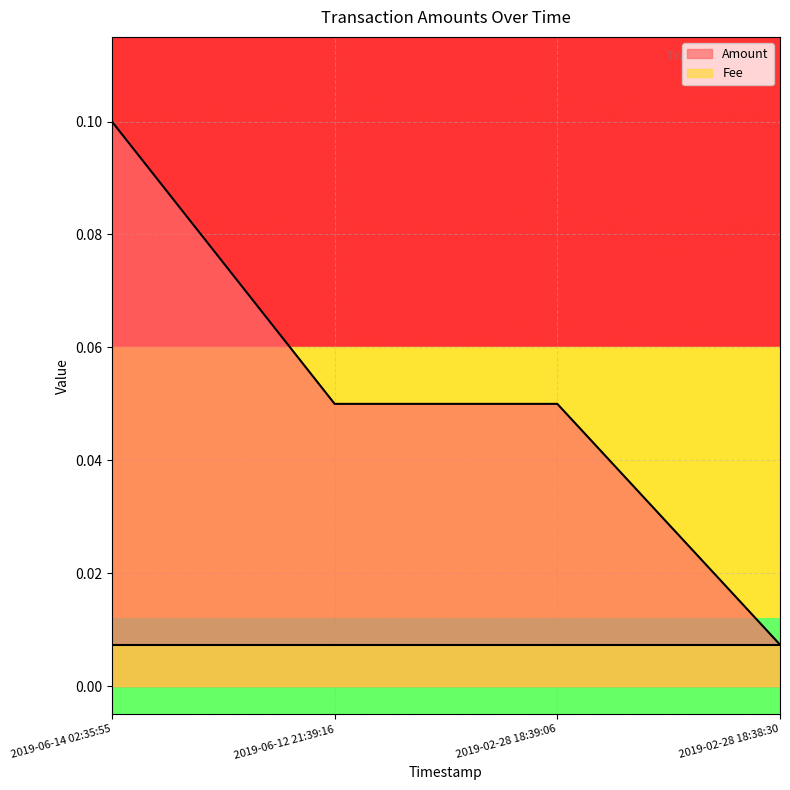

Where is the data nearest to the value 0?

2019-02-28 18:38:30